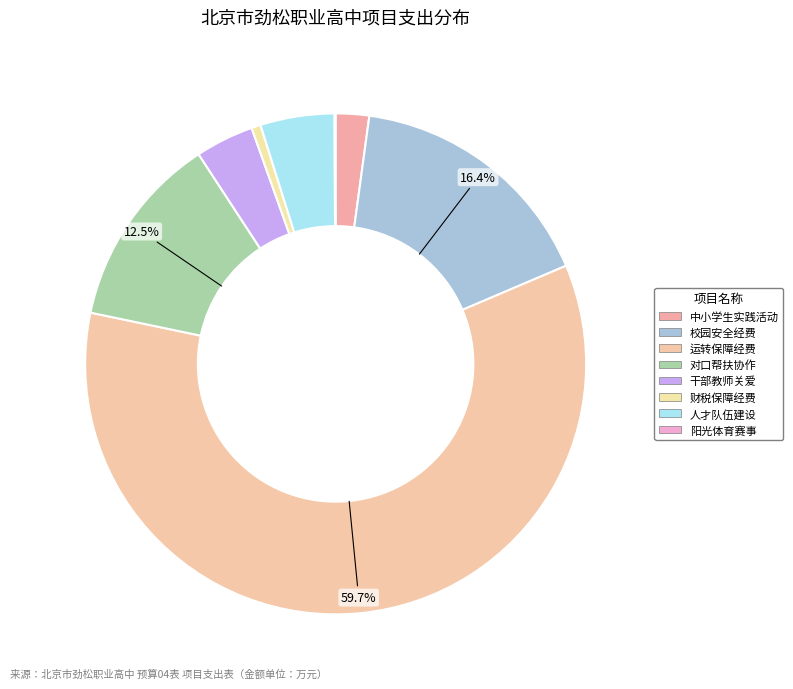

To the nearest percent, what is the average slice percentage?

12%